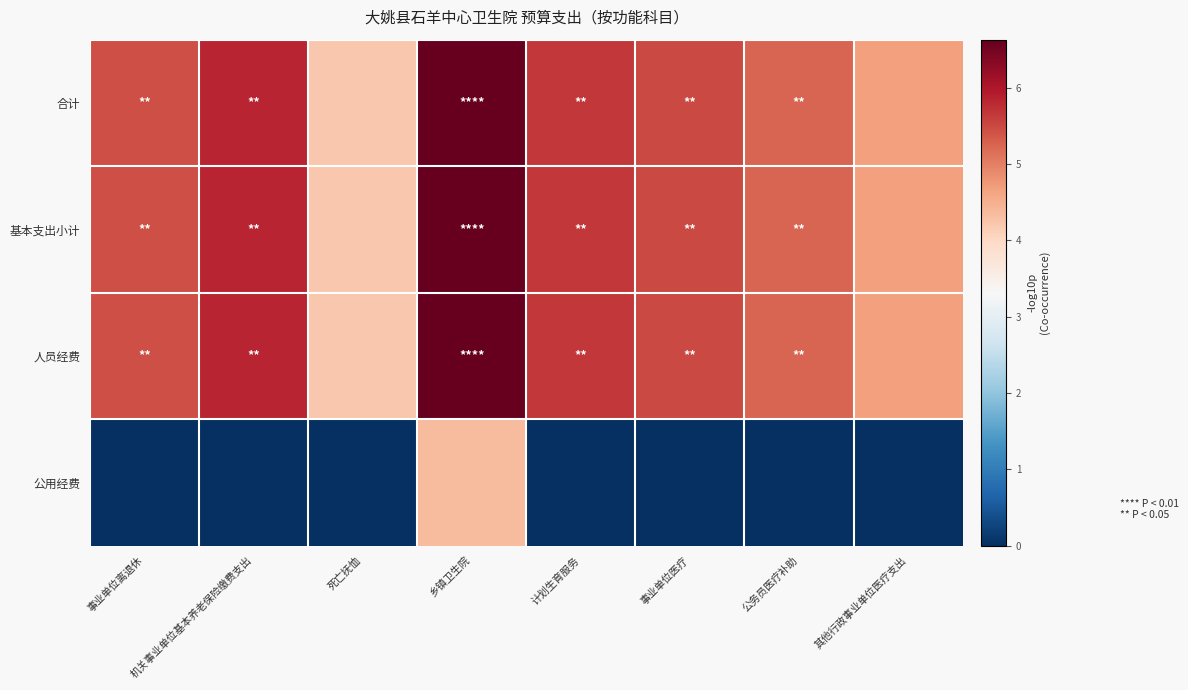

Between 乡镇卫生院 and 公务员医疗补助, which series saw the biggest shift?

公用经费